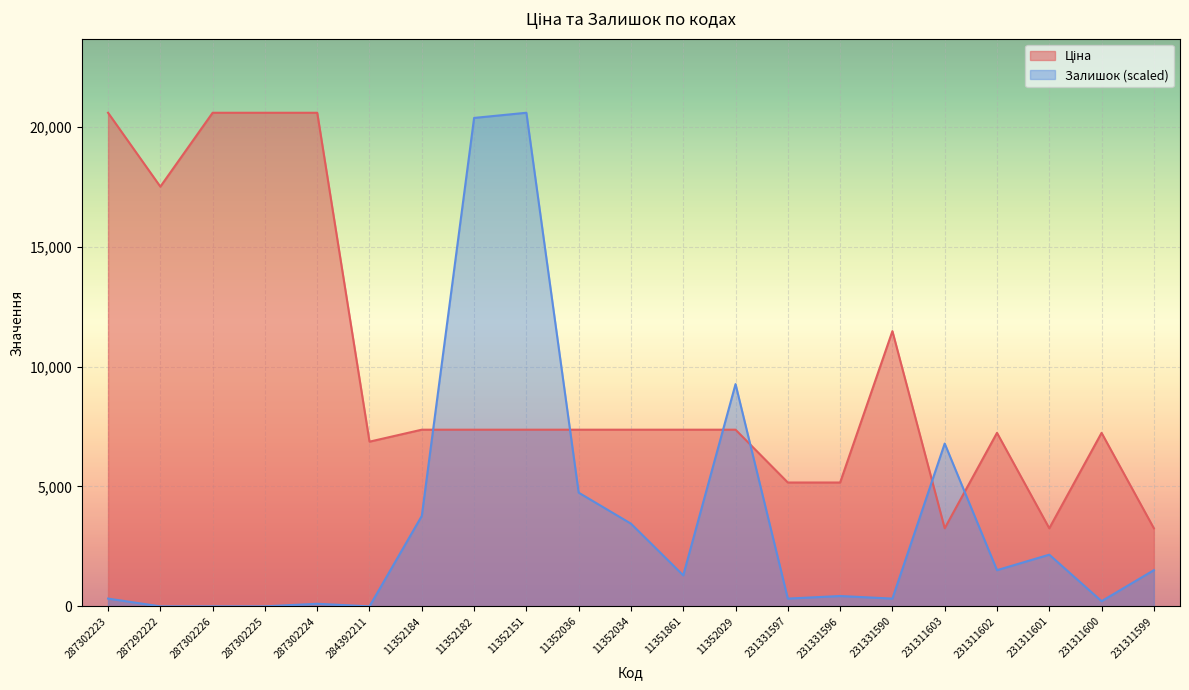

What is the label of the 15th point from the left?

231331596